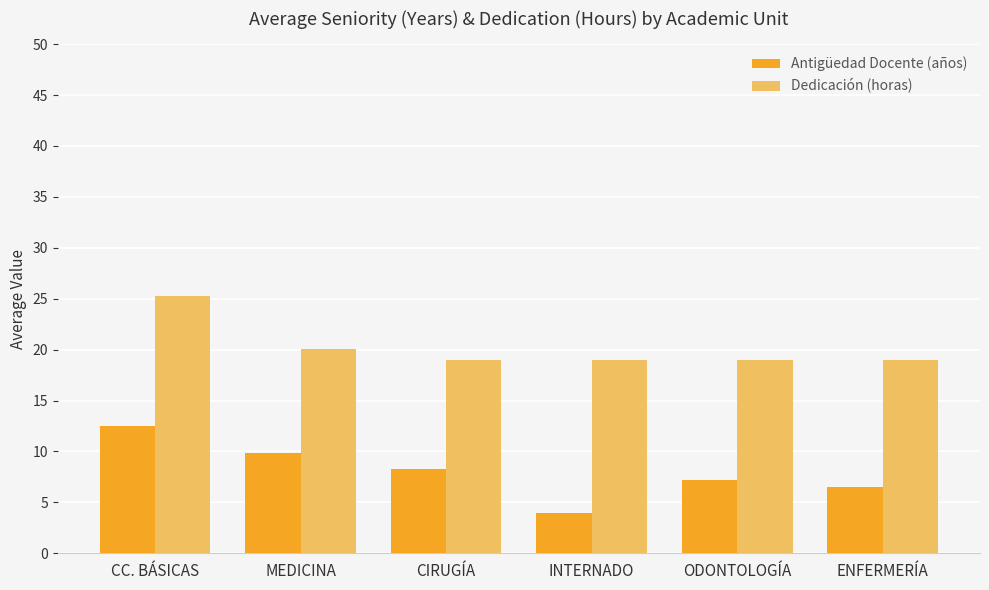

At which category does the chart reach its peak across all series?

CC. BÁSICAS